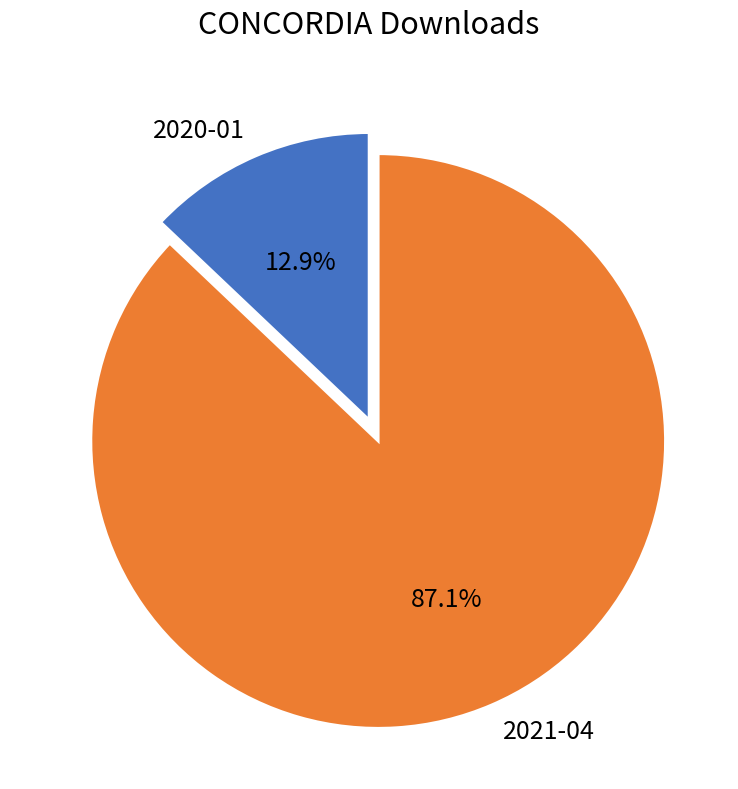

Which has a higher value, 2020-01 or 2021-04?

2021-04